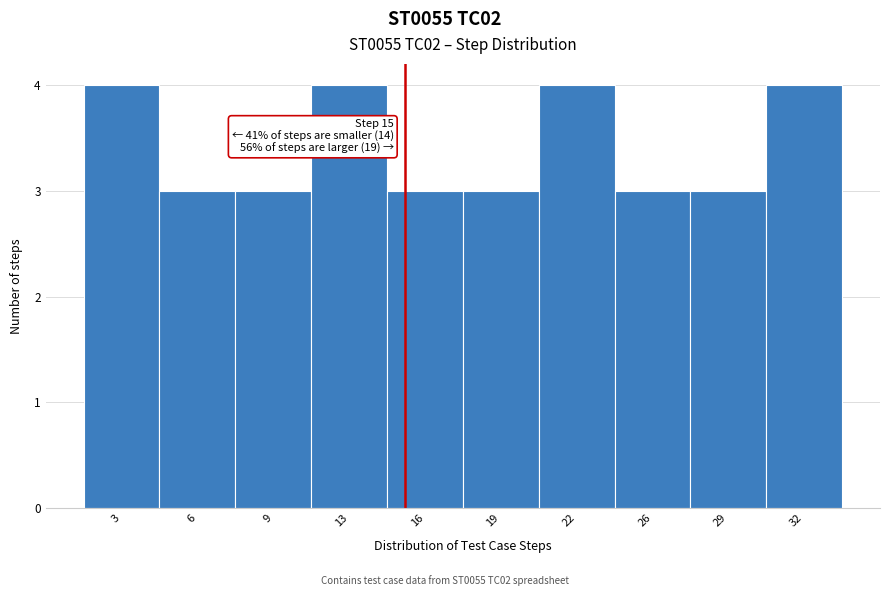

Reading left to right, what are all the values shown in this chart?

4	3	3	4	3	3	4	3	3	4